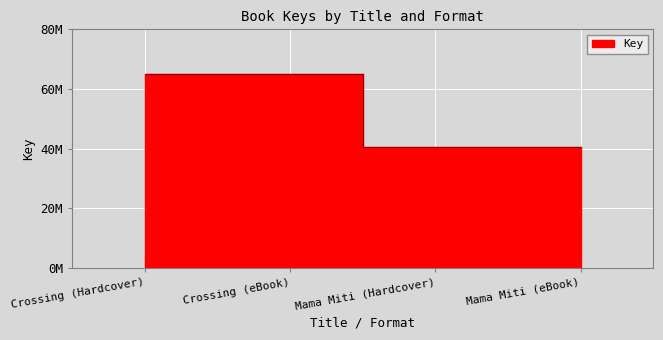

Approximately how many times larger is the value at Mama Miti (eBook) compared to Crossing (Hardcover)?

0.6